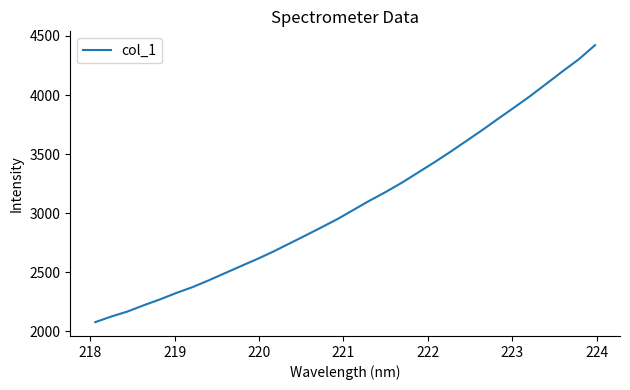

How many lines are shown in the chart?

1